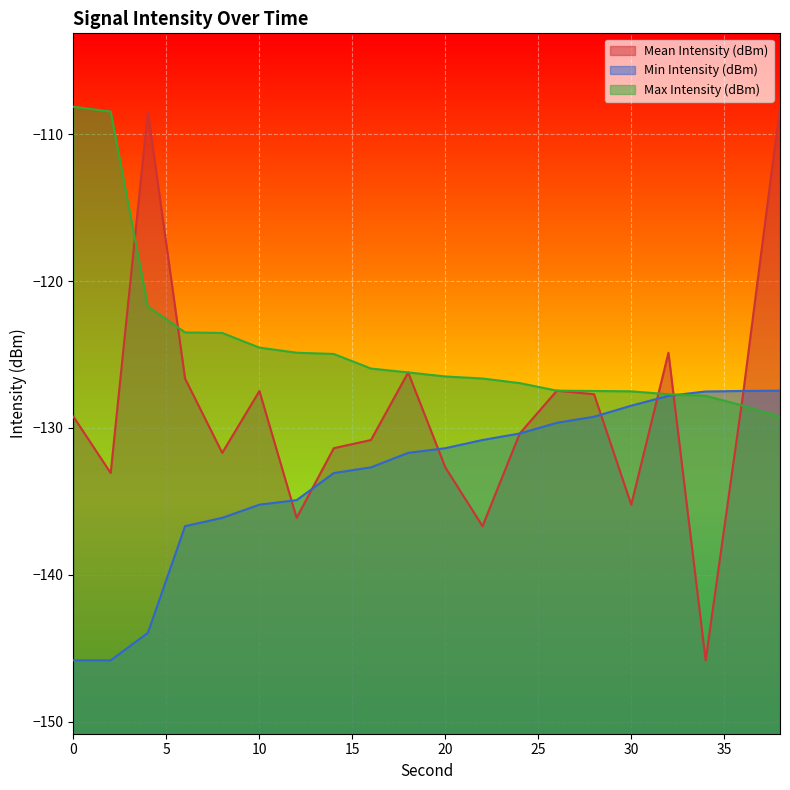

At how many categories does at least one series exceed -114?

4